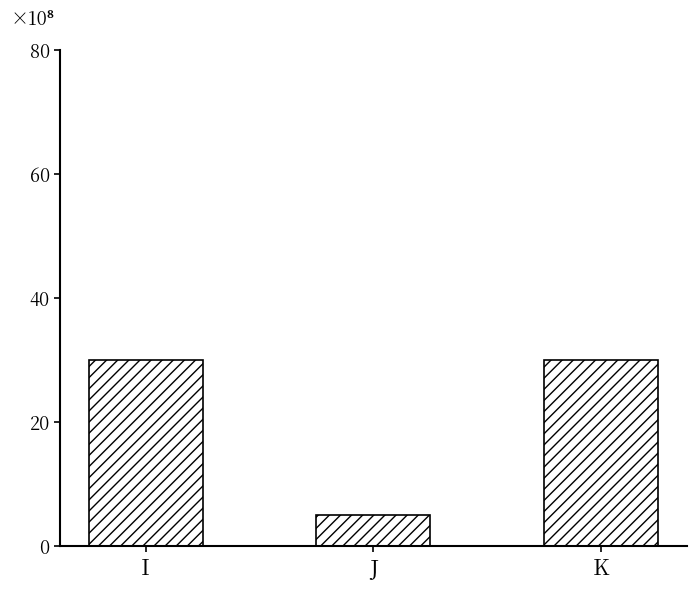

Is it true that the value at I is 52?

False